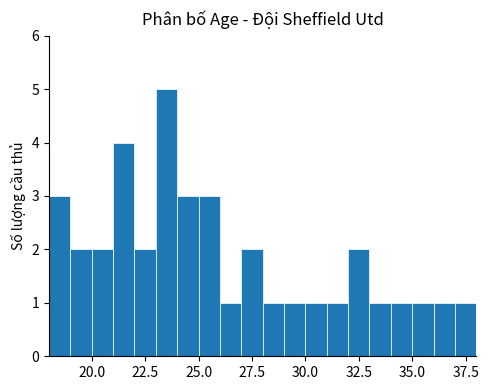

Read against the x-axis, roughly where is the centre of the tallest bar?

23.5